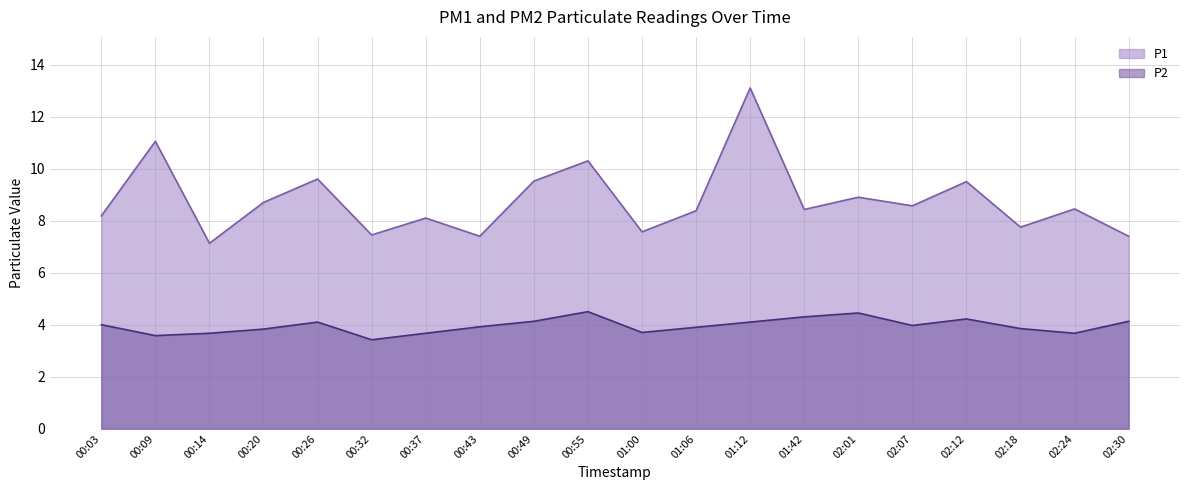

What is the label of the 6th point from the right?

02:01